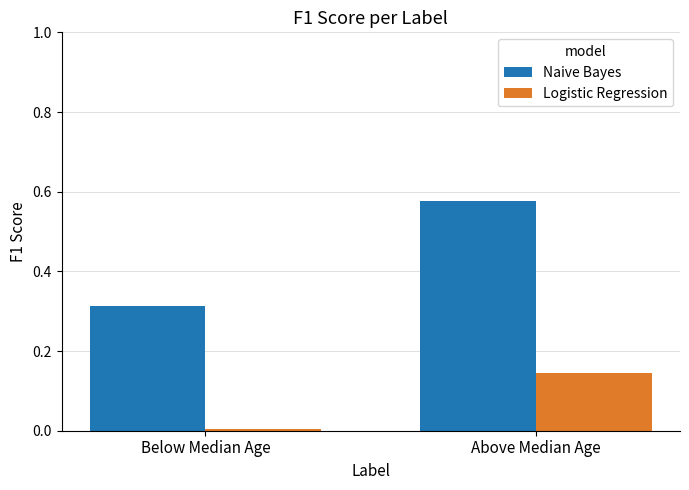

At Above Median Age, list the series in order from smallest to largest.

Logistic Regression, Naive Bayes